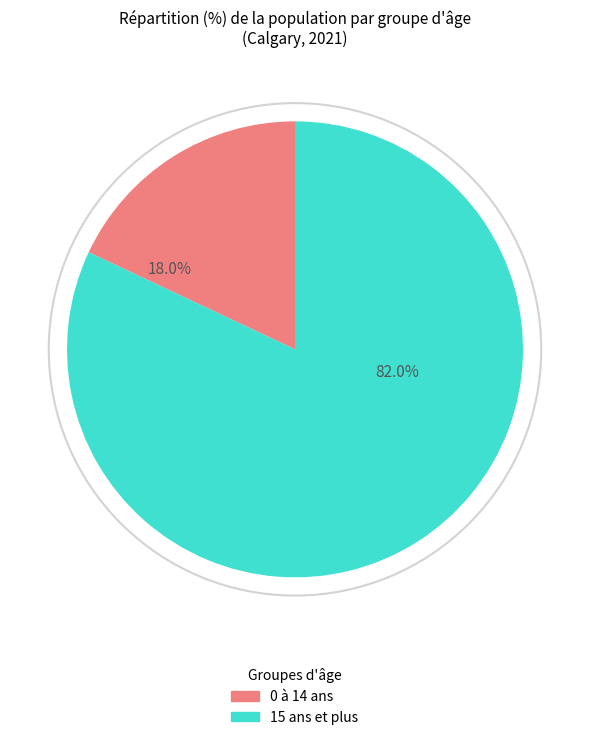

Rank the categories by value from lowest to highest.

0 à 14 ans, 15 ans et plus